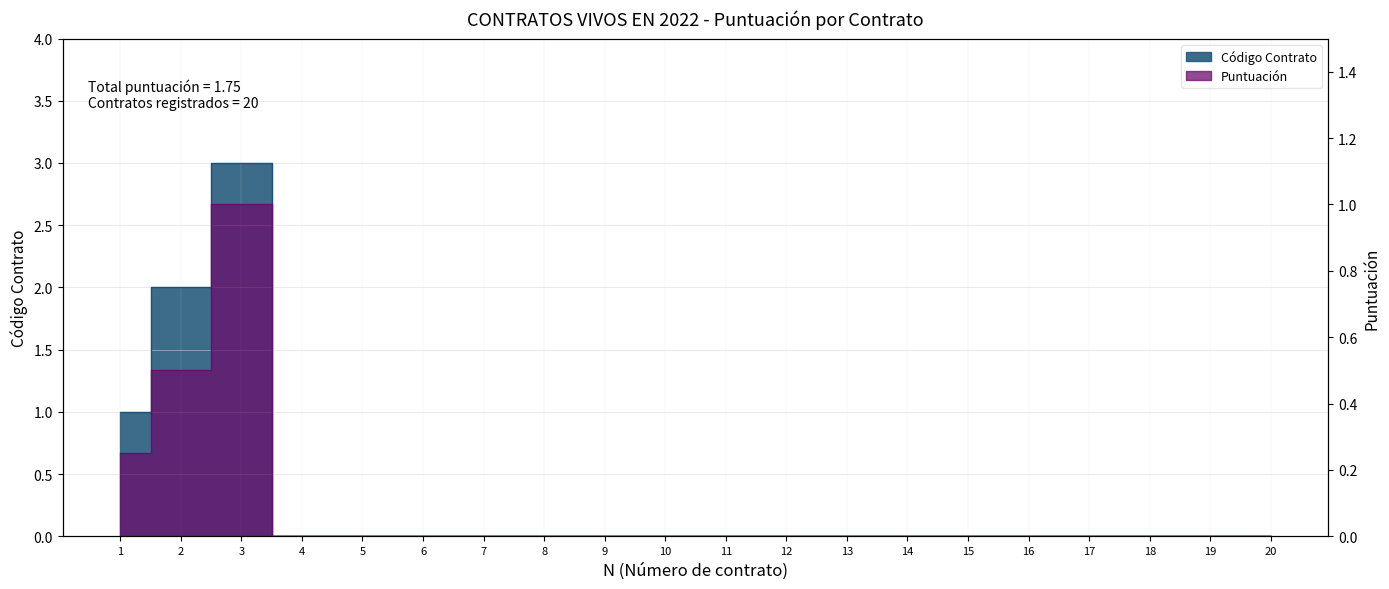

What is the average value of the Puntuación series?

0.1